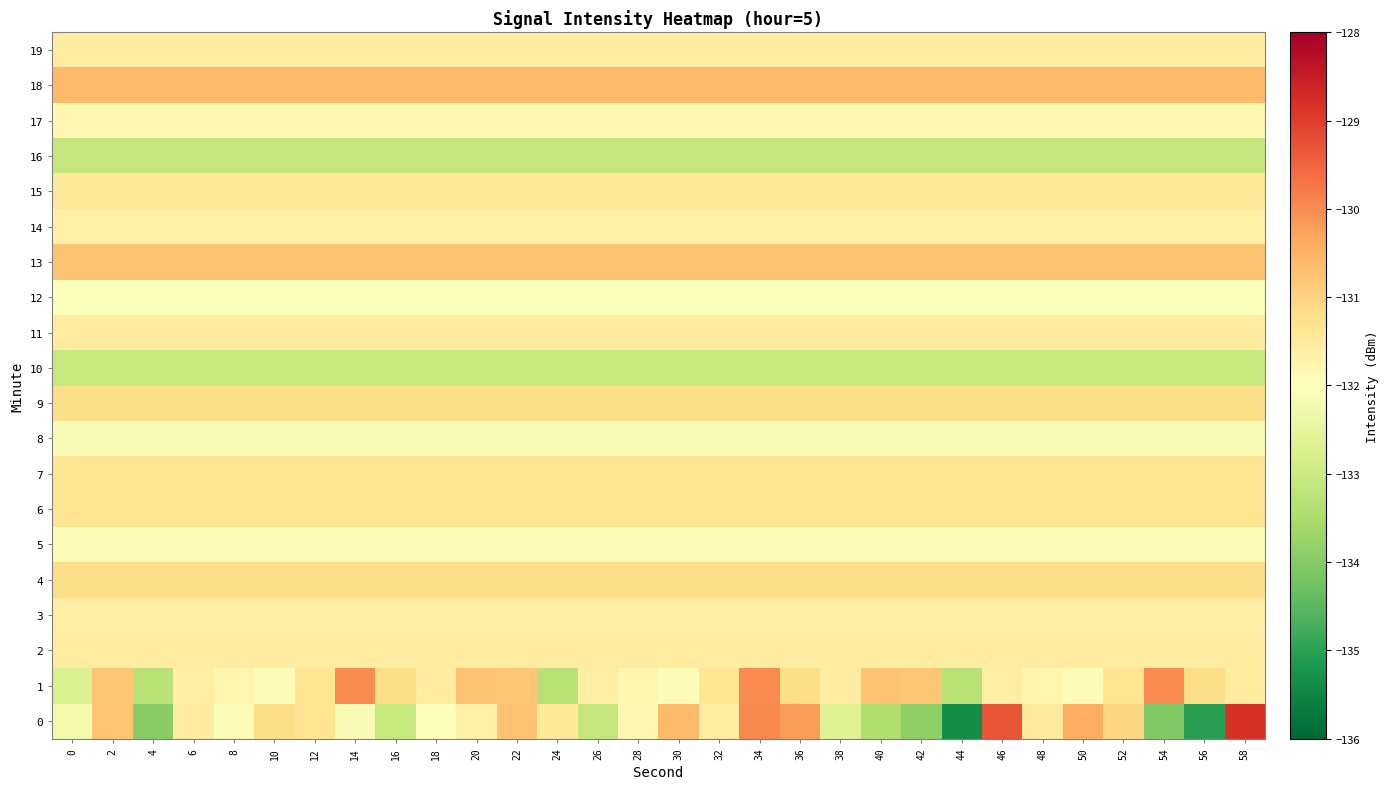

What is the greatest value displayed?

-128.8